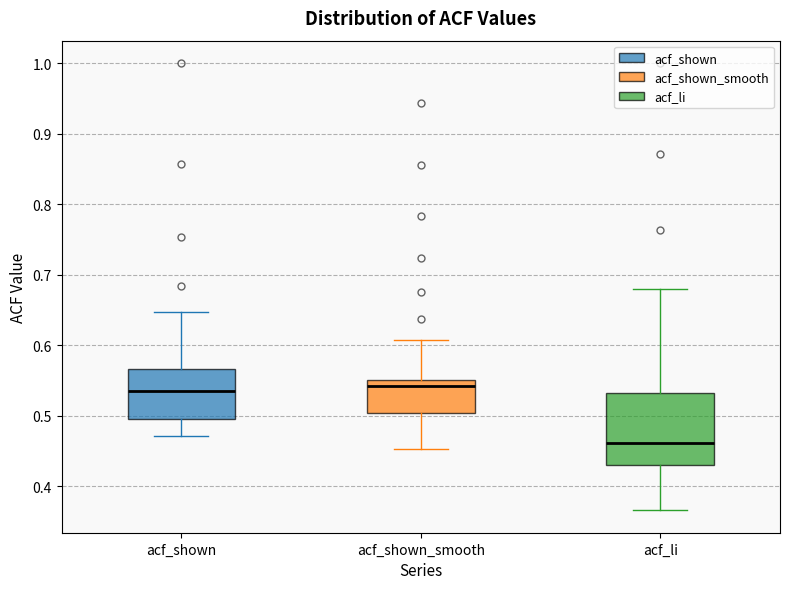

Reading left to right, read every box against the y-axis: the position of its median line, the range the box covers, and the ends of its whiskers. The values are not printed on the chart, so give them approximately, as read against the axis.

acf_shown: median 0.54, box 0.50 to 0.57, whiskers 0.47 to 0.65
acf_shown_smooth: median 0.54, box 0.50 to 0.55, whiskers 0.45 to 0.61
acf_li: median 0.46, box 0.43 to 0.53, whiskers 0.37 to 0.68